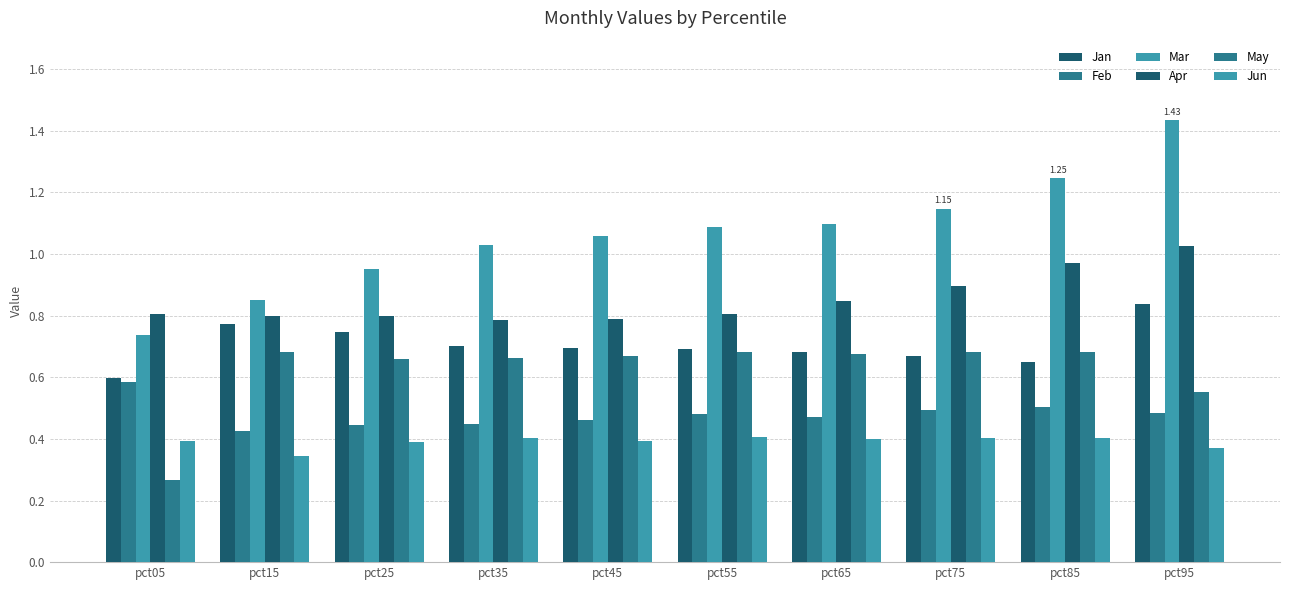

How many bars are there in total?

60